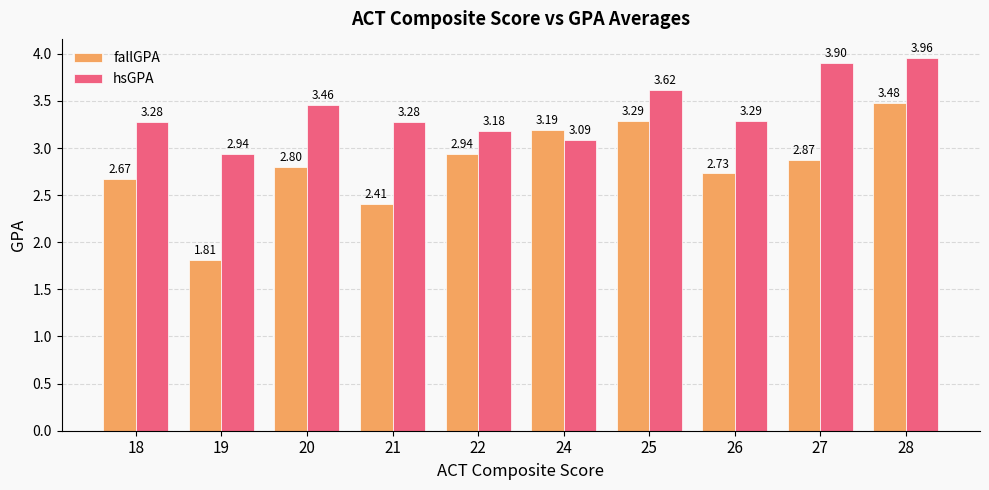

What is the total value across all series at 24?

6.3